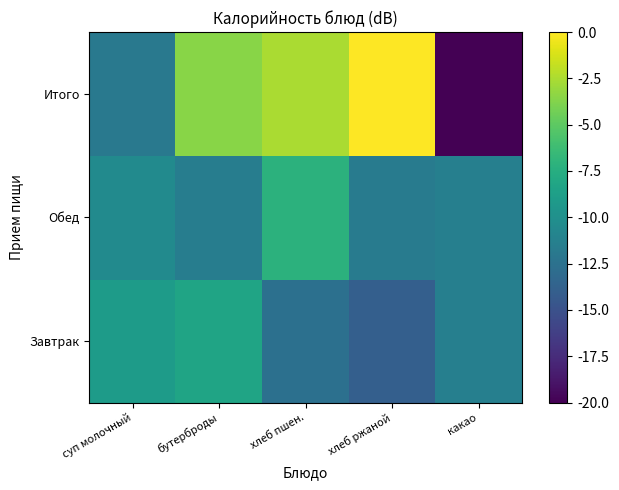

How many data points does each series have?

5